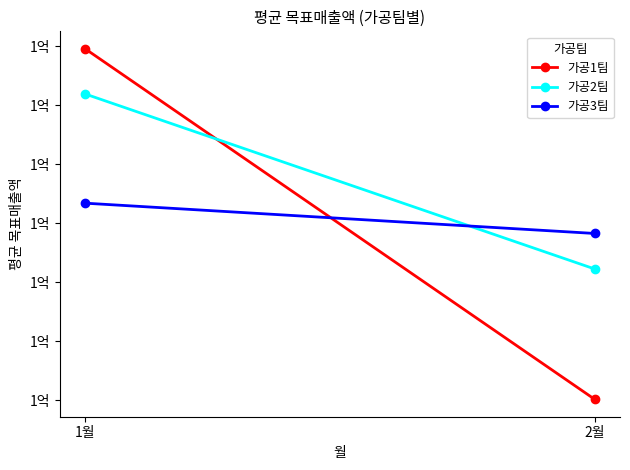

What is the difference between the maximum and minimum values in the 가공2팀 series?

29632500